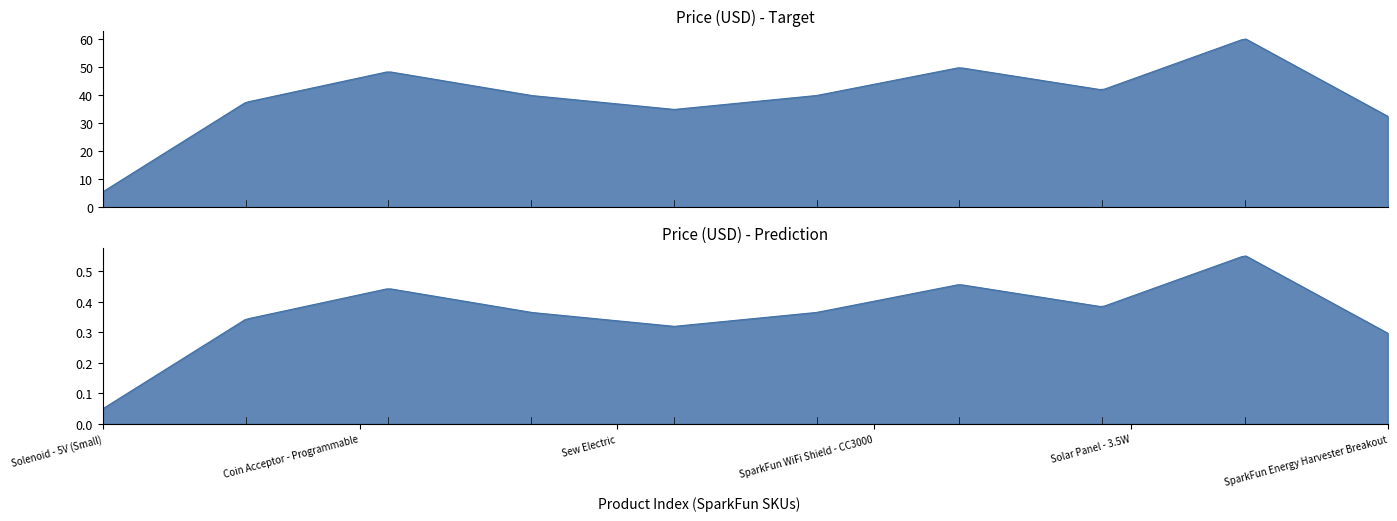

List the labels in order of value, smallest first.

Solenoid - 5V (Small), SparkFun Energy Harvester Breakout, Sew Electric, SparkFun Third Hand Kit, Thermal Printer, SparkFun WiFi Shield - CC3000, Solar Panel - 3.5W, Coin Acceptor - Programmable, EasyVR Shield 3.0, Solar Panel - 6W